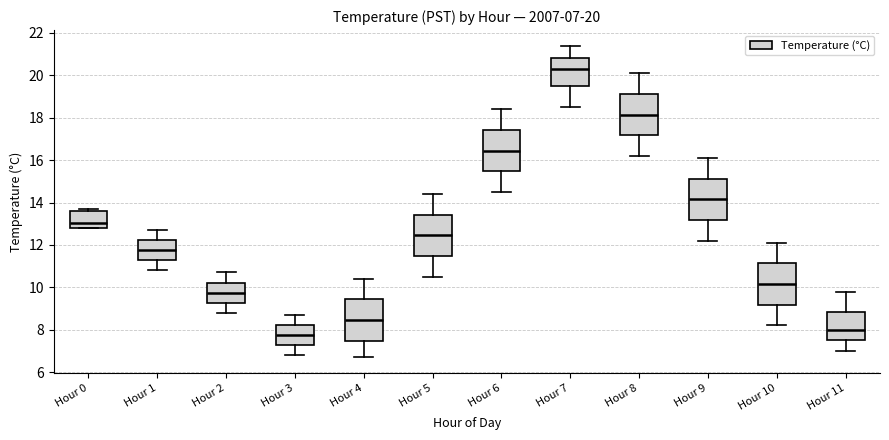

Which box's median line is the highest?

Hour 7